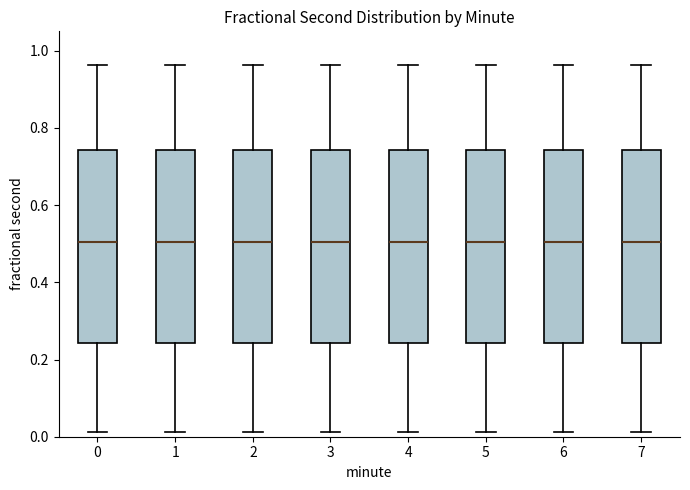

Reading left to right, read every box against the y-axis: the position of its median line, the range the box covers, and the ends of its whiskers. The values are not printed on the chart, so give them approximately, as read against the axis.

0: median 0.50, box 0.24 to 0.74, whiskers 0.02 to 0.96
1: median 0.50, box 0.24 to 0.74, whiskers 0.02 to 0.96
2: median 0.50, box 0.24 to 0.74, whiskers 0.02 to 0.96
3: median 0.50, box 0.24 to 0.74, whiskers 0.02 to 0.96
4: median 0.50, box 0.24 to 0.74, whiskers 0.02 to 0.96
5: median 0.50, box 0.24 to 0.74, whiskers 0.02 to 0.96
6: median 0.50, box 0.24 to 0.74, whiskers 0.02 to 0.96
7: median 0.50, box 0.24 to 0.74, whiskers 0.02 to 0.96